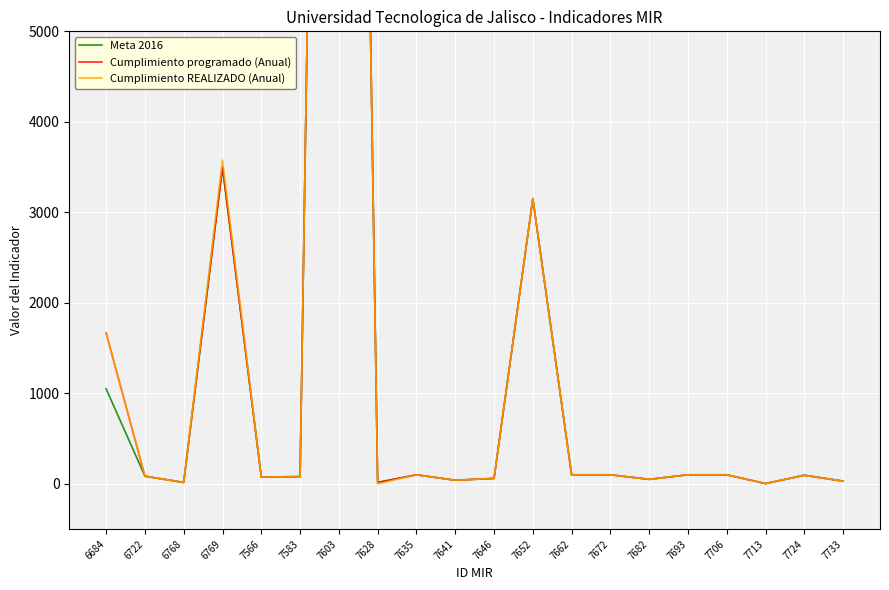

True or false: Cumplimiento programado (Anual) and Meta 2016 cross at least once.

False